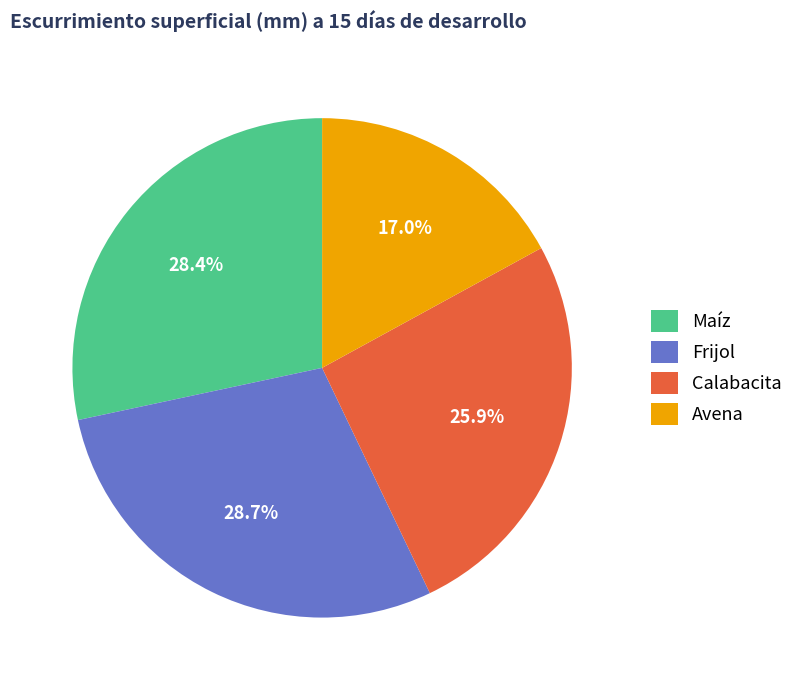

To the nearest percent, what is the difference between the Frijol and Avena slice percentages?

12%